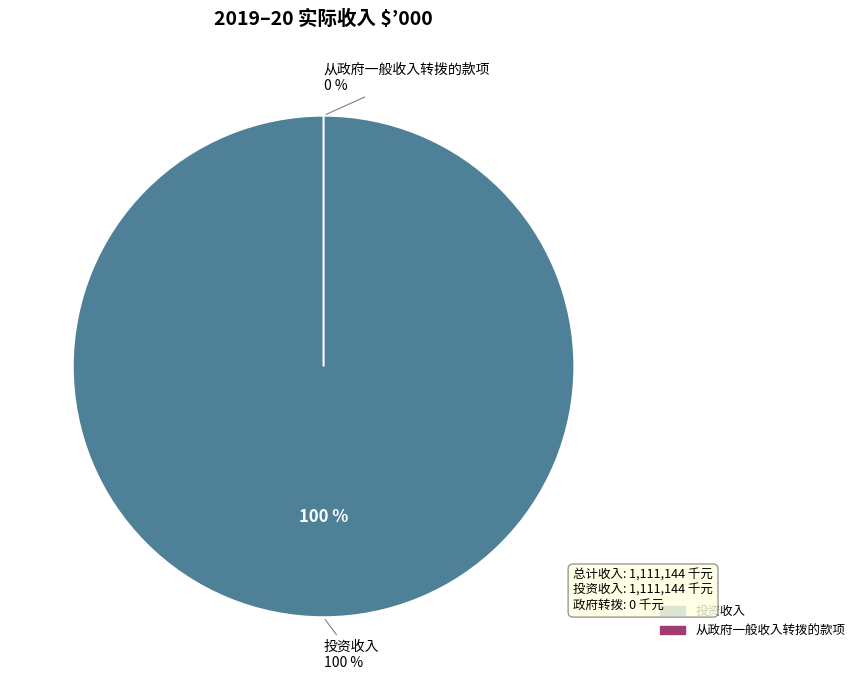

Which category has the biggest portion of the pie?

投资收入